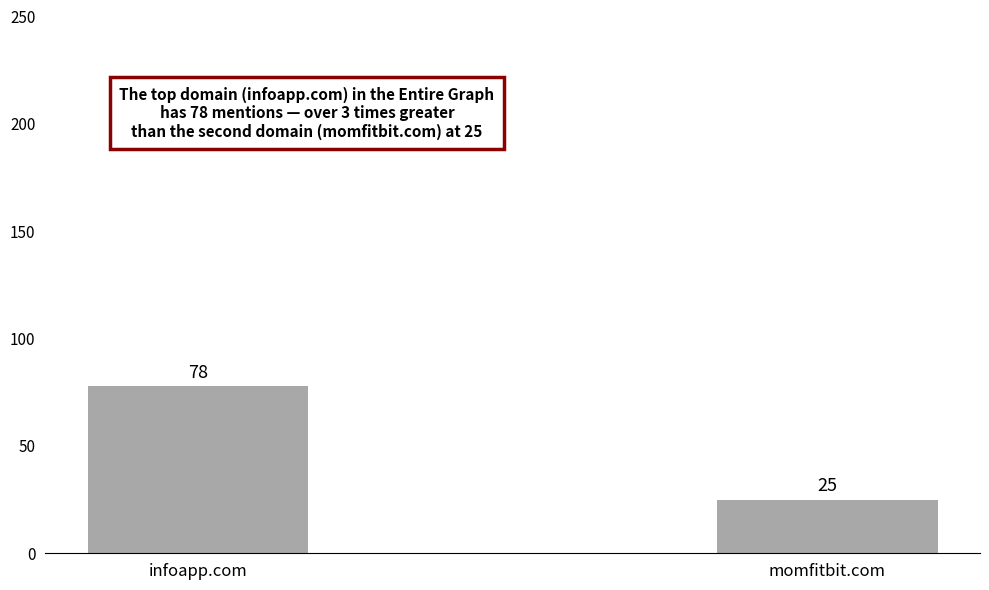

Which label corresponds to the largest value in the chart?

infoapp.com